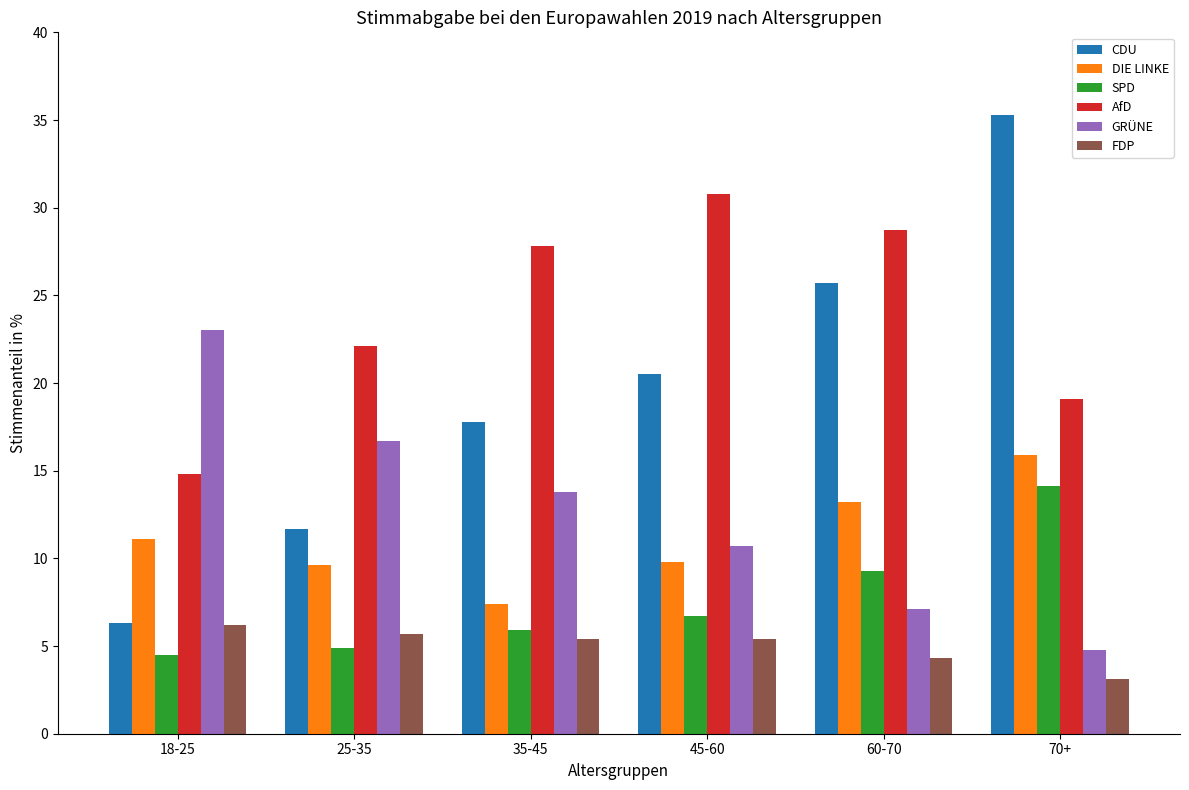

At which category is the sum across all series the highest?

70+